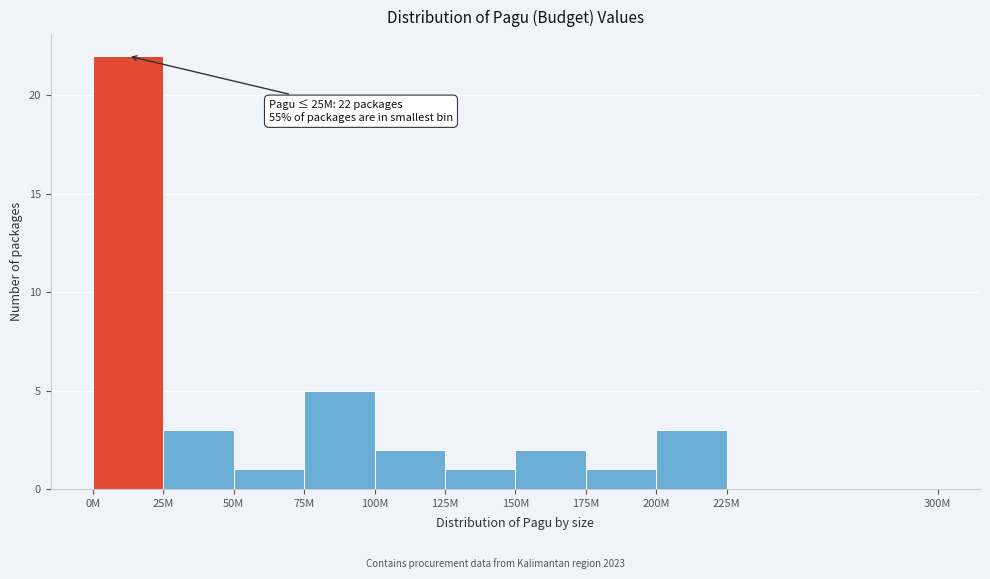

Reading right to left, transcribe all the data shown in this chart.

225M=0	200M=3	175M=1	150M=2	125M=1	100M=2	75M=5	50M=1	25M=3	0M=22